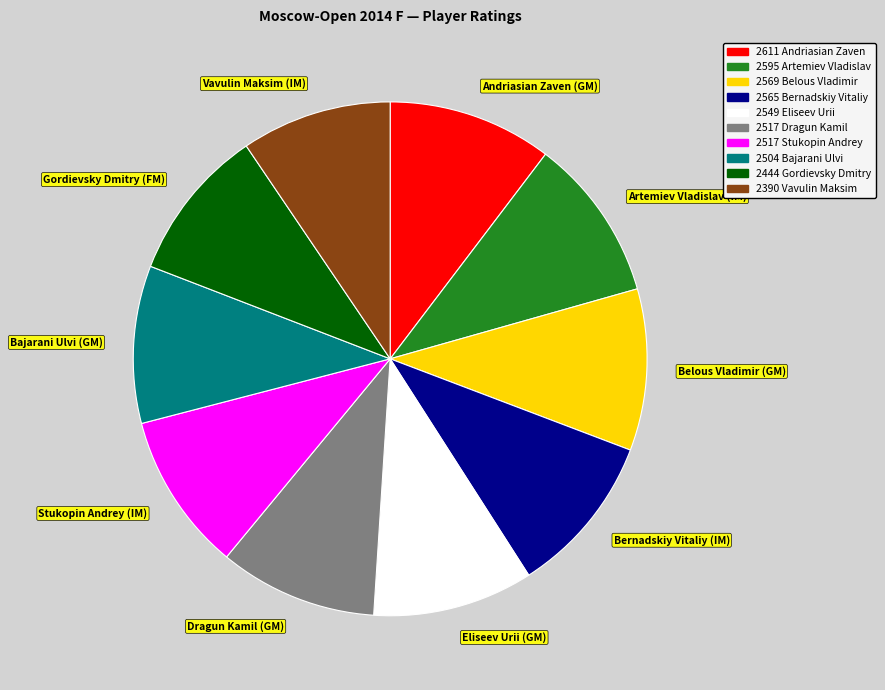

What is the ratio of the value at Eliseev Urii (GM) to the value at Belous Vladimir (GM)?

1.0